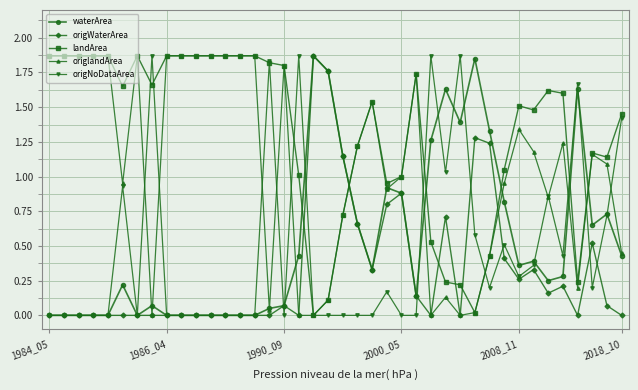

Is this an area chart (filled region under the line)?

No